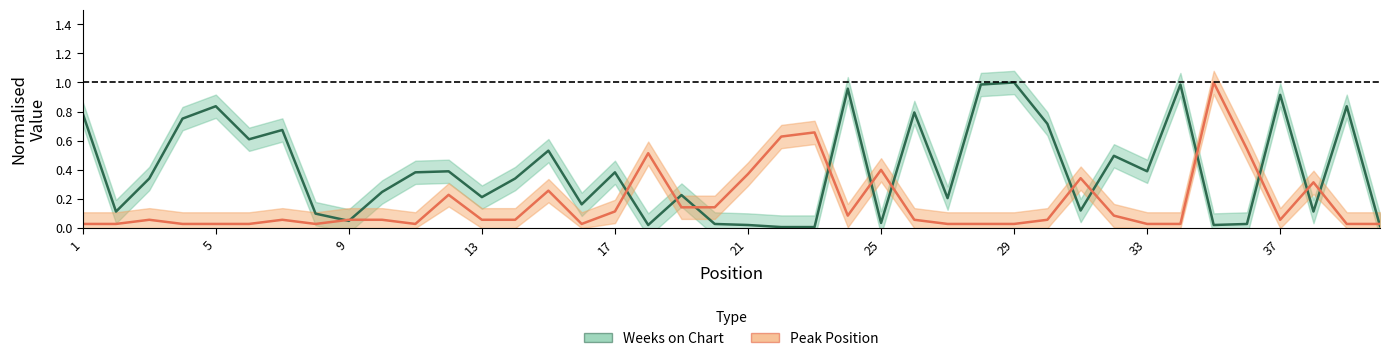

What is the sum of the Weeks on Chart values at 38 and 18?

0.1